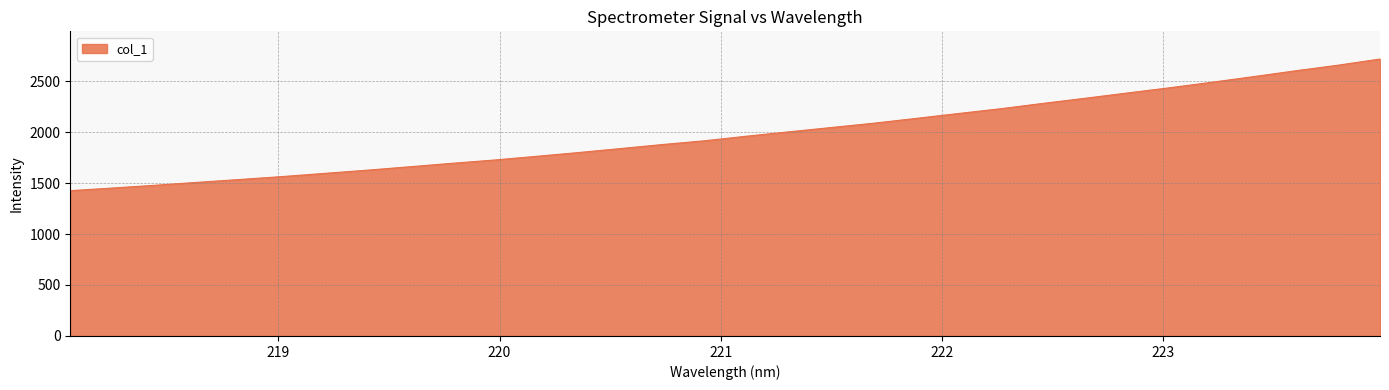

How many lines are shown in the chart?

1